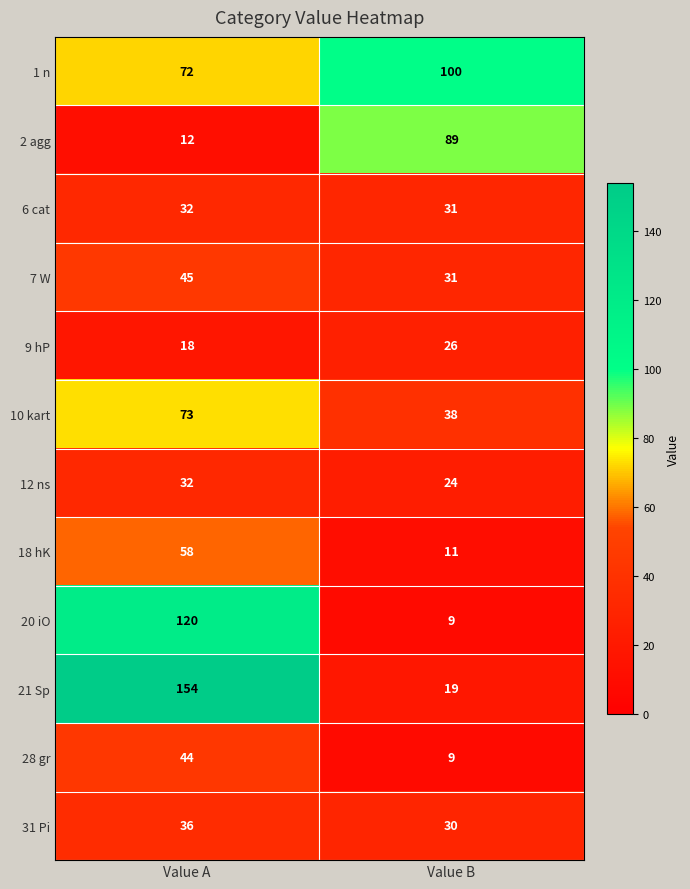

At how many categories does at least one series exceed 140?

1